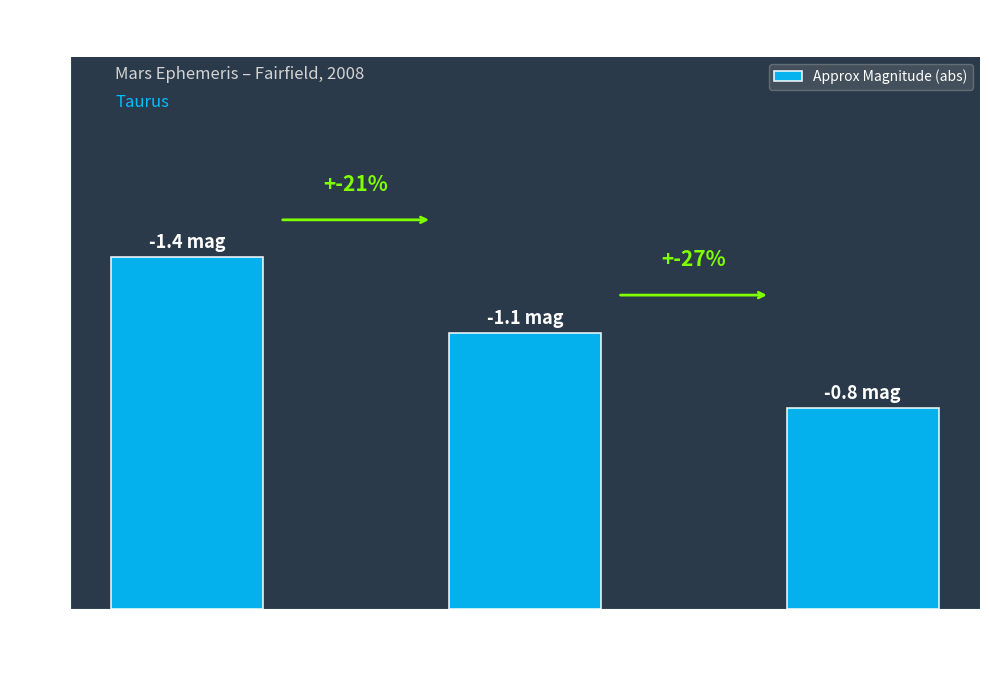

The value at Early January
(Jan 02–08) is 1.4. True or false?

True